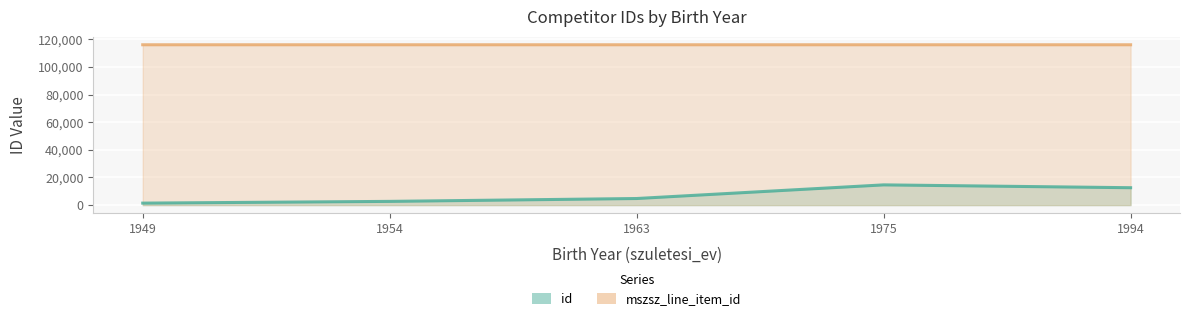

What is the spread (max minus min) of values at 1994?

103494